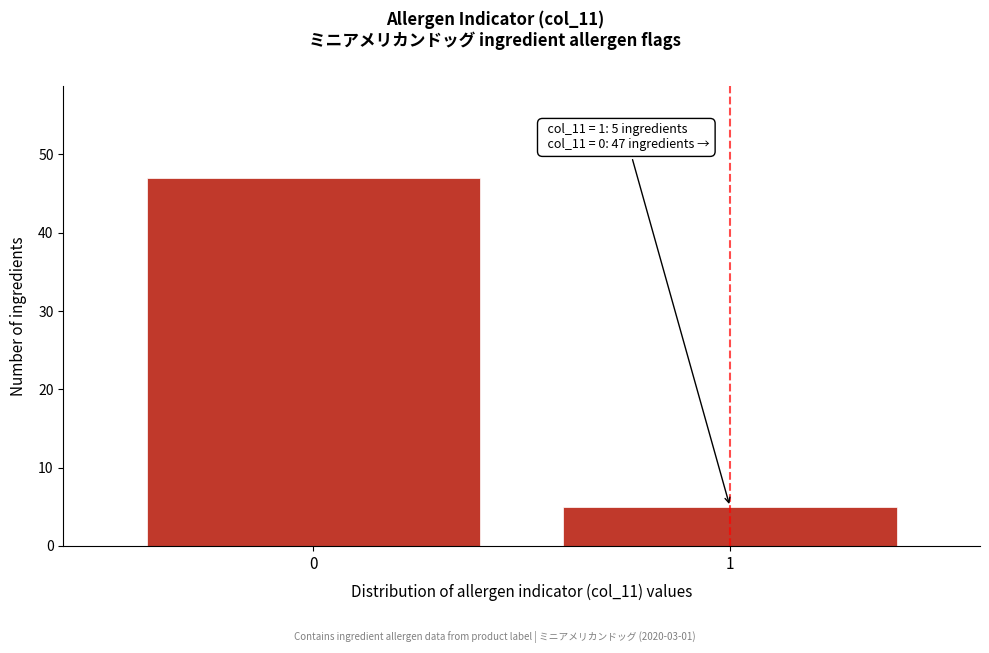

Reading right to left, transcribe all the data shown in this chart.

1=5	0=47